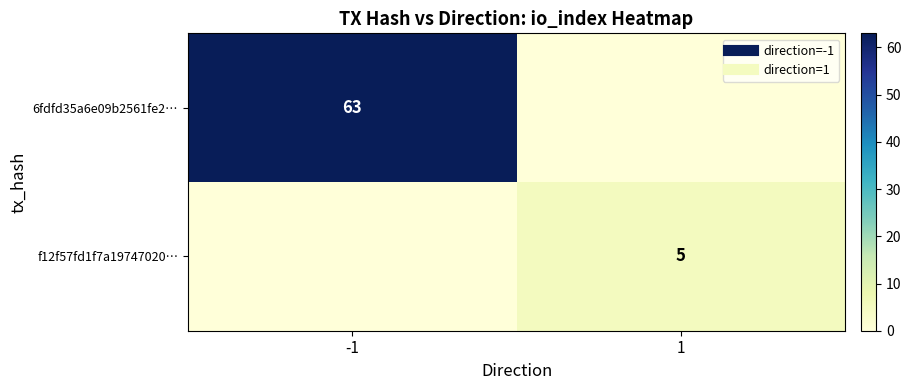

Which has a higher value, -1 or 1?

-1